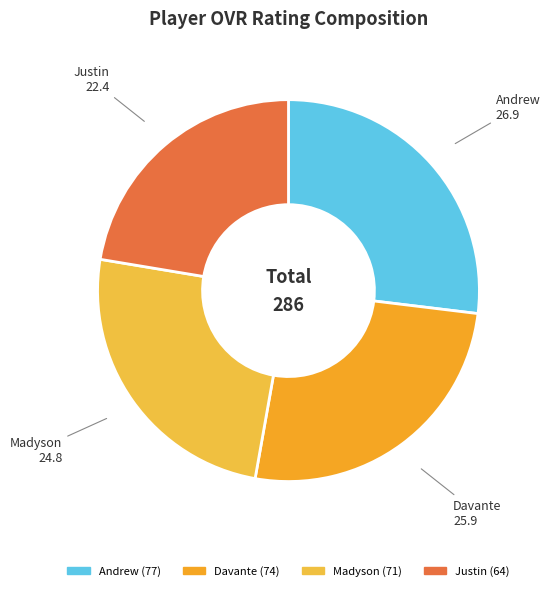

Do Madyson and Justin together represent more than half of the pie?

No